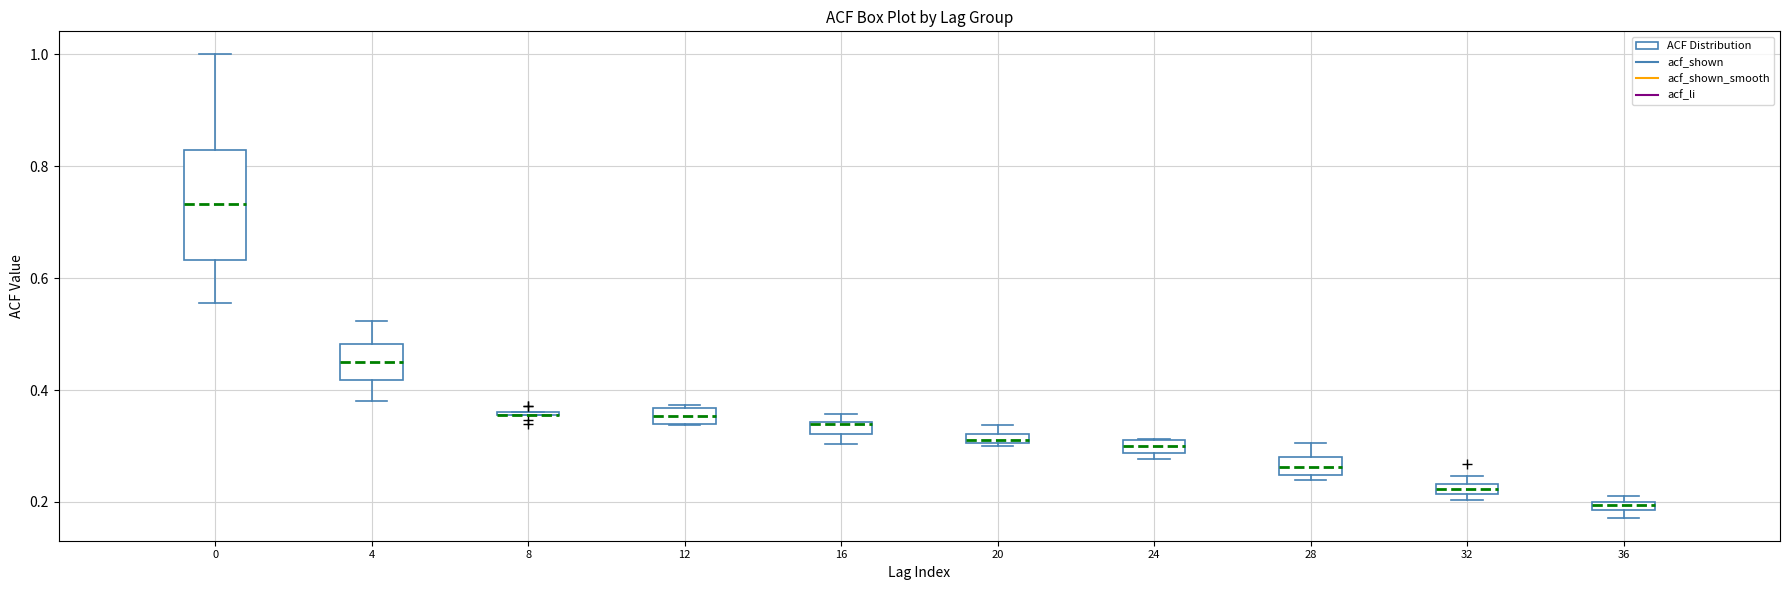

Where is the upper edge of the box at x = 24 on the y-axis? The values are not printed on the chart, so give them approximately, as read against the axis.

0.32